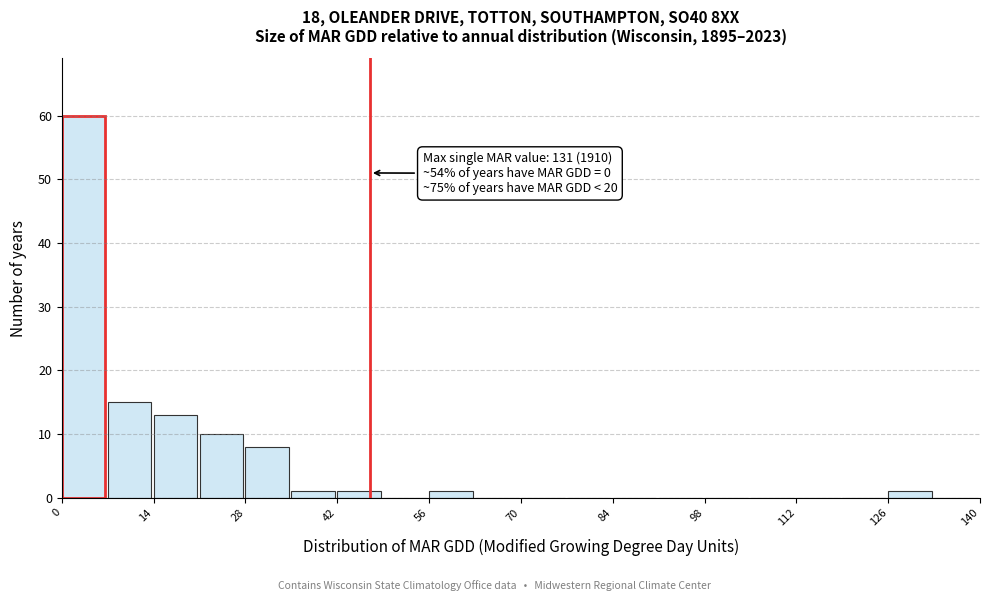

Around what value on the x-axis is the tallest bar? Give the approximate position of its centre, as read against the axis.

4